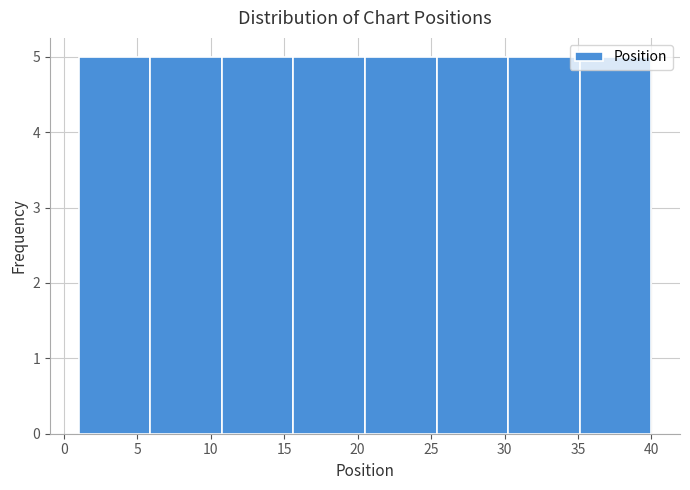

Reading left to right, list every bar in this chart as the range it spans on the x-axis followed by its height. Neither the bar edges nor the heights are printed on the chart, so give them approximately, as read against the axes.

1.0 to 6.0: 5
6.0 to 11.0: 5
11.0 to 15.5: 5
15.5 to 20.5: 5
20.5 to 25.5: 5
25.5 to 30.5: 5
30.5 to 35.0: 5
35.0 to 40.0: 5